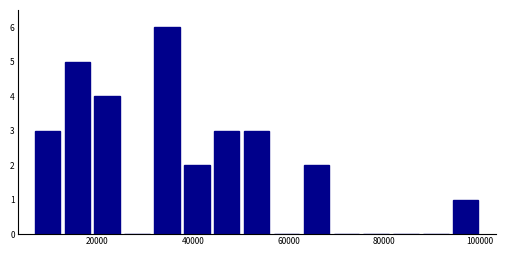

Around what value on the x-axis is the tallest bar? Give the approximate position of its centre, as read against the axis.

34000